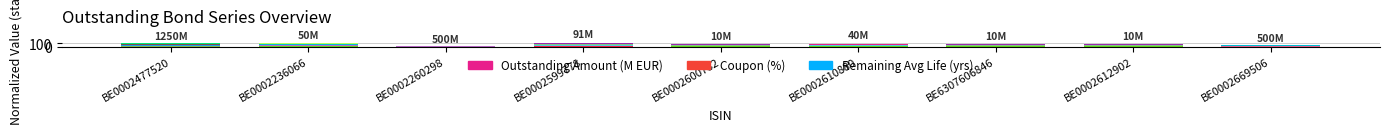

Which category has the highest value in the Coupon (%) series?

BE0002236066